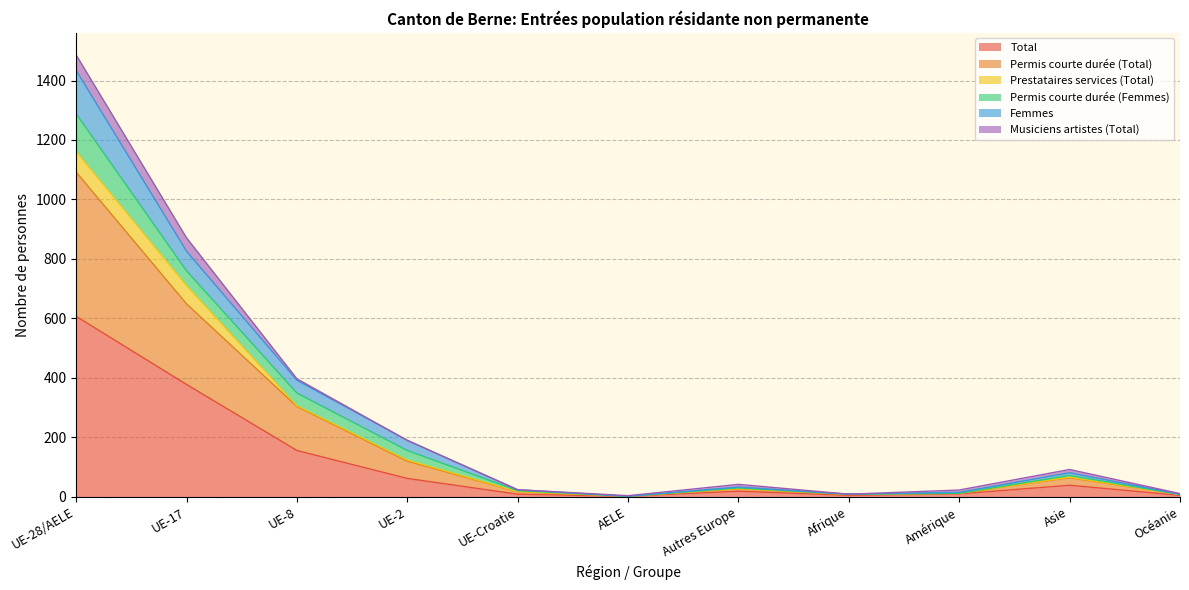

How many data points in Femmes are above 42?

5